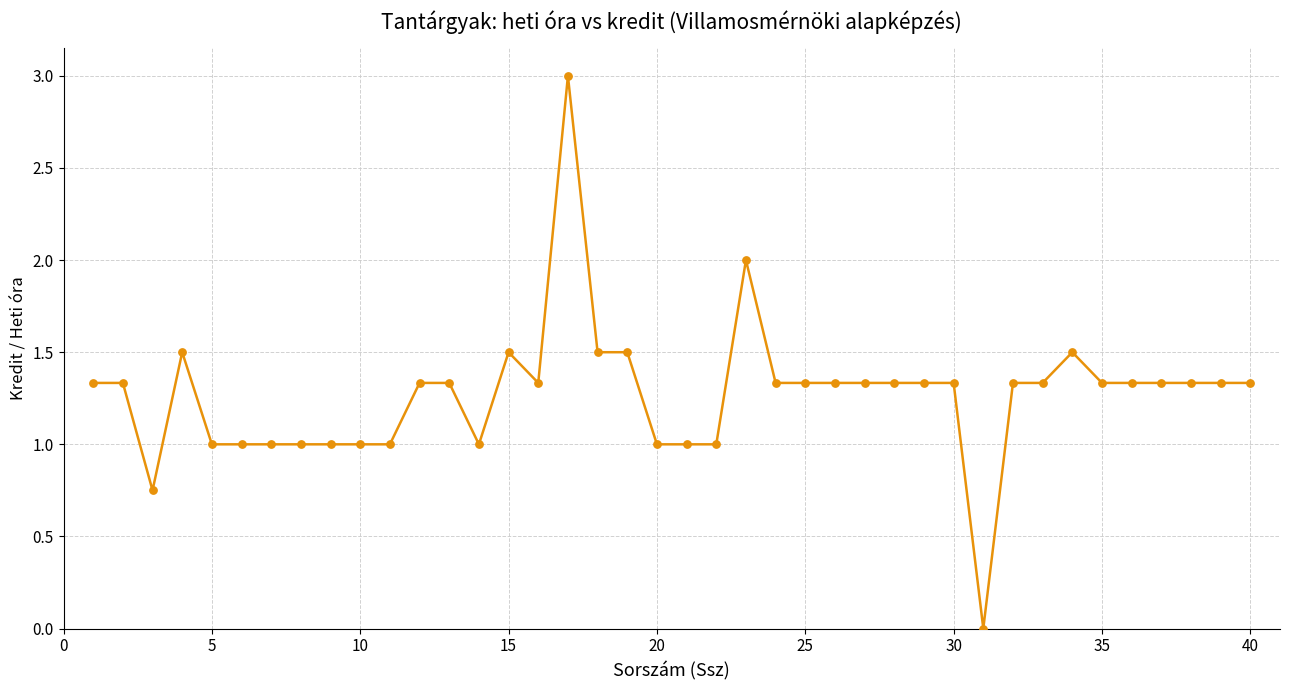

What is the maximum value shown in the chart?

3.0